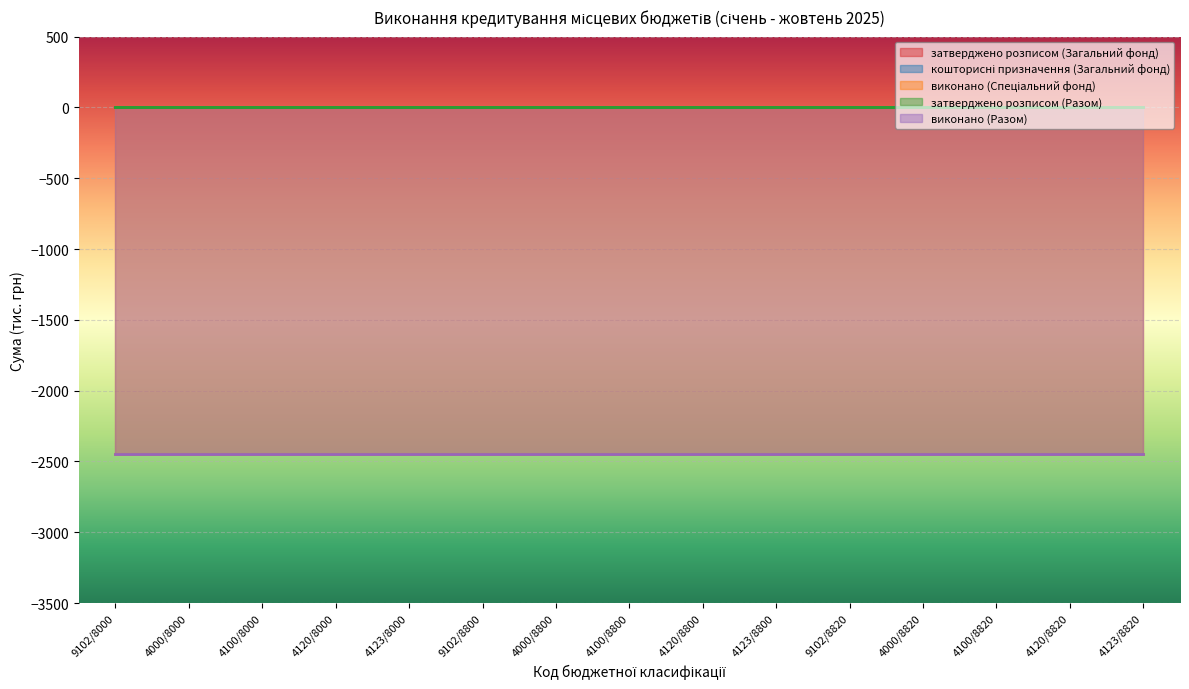

What is the label of the 7th point from the right?

4120/8800